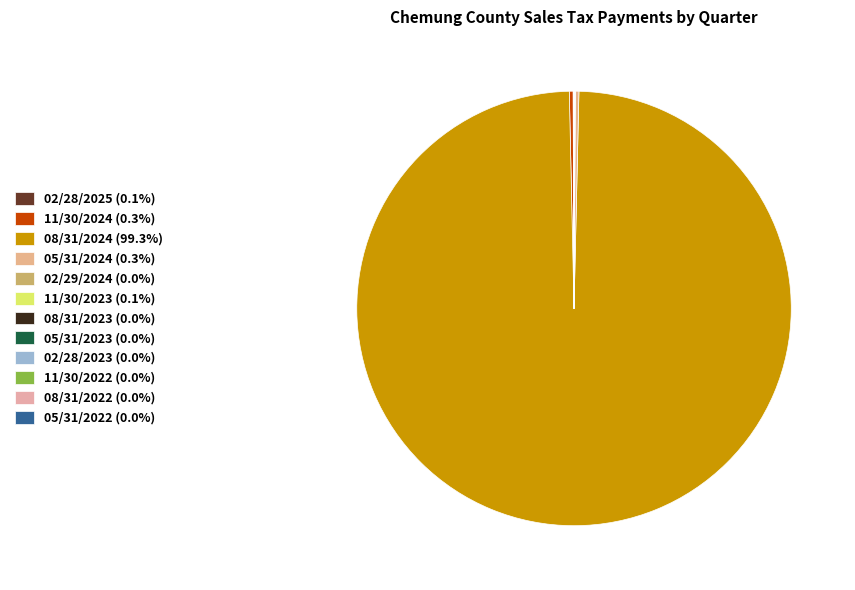

Is there any slice that represents more than half of the pie?

Yes